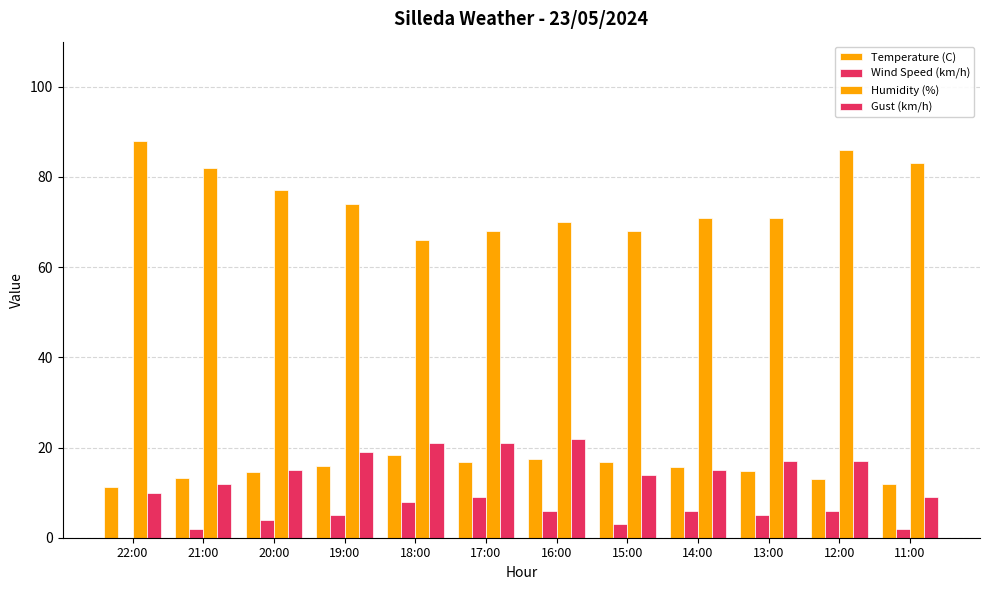

How many groups of bars are there?

12